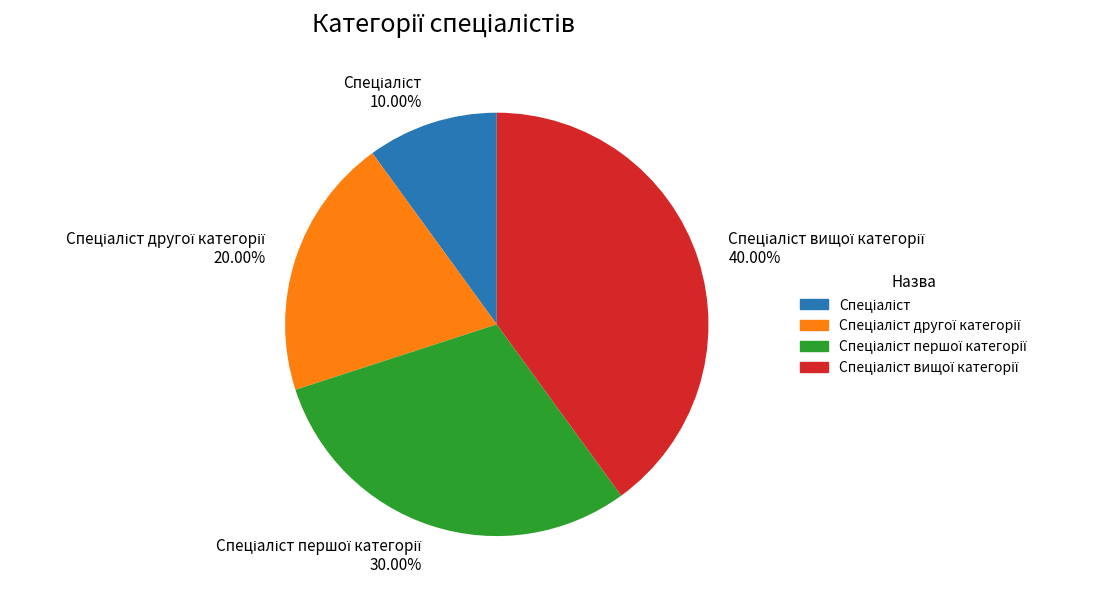

To the nearest percent, what is the difference between the largest and smallest slice percentages?

30%